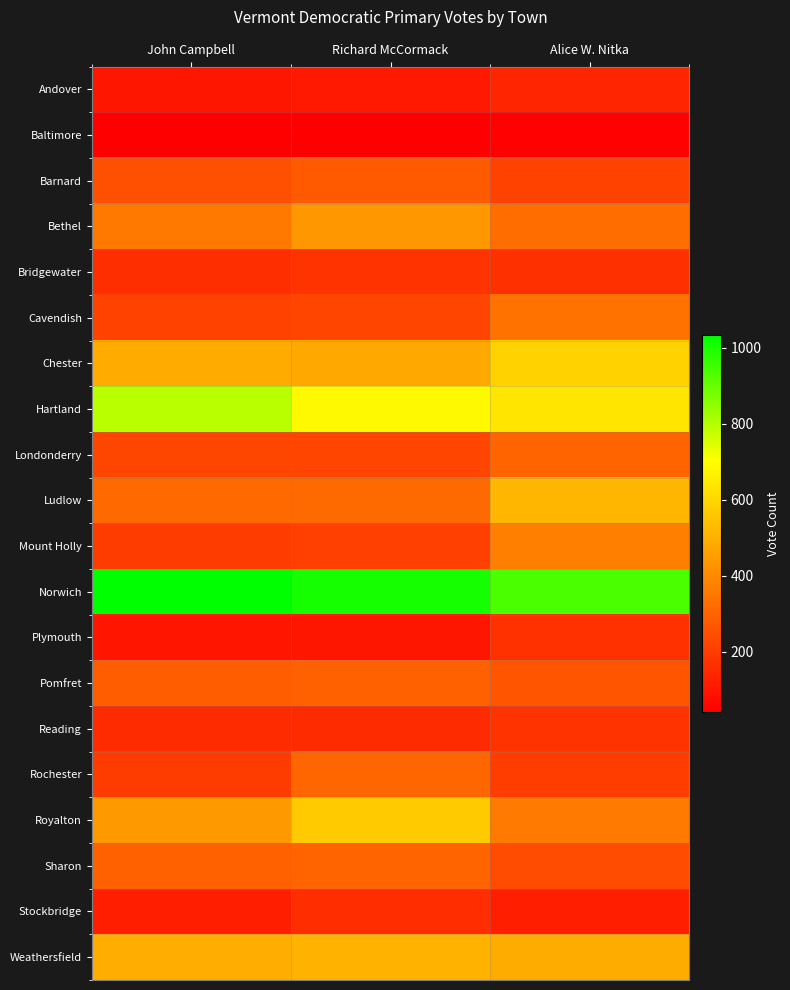

Between Richard McCormack and Alice W. Nitka, which series saw the biggest shift?

Royalton